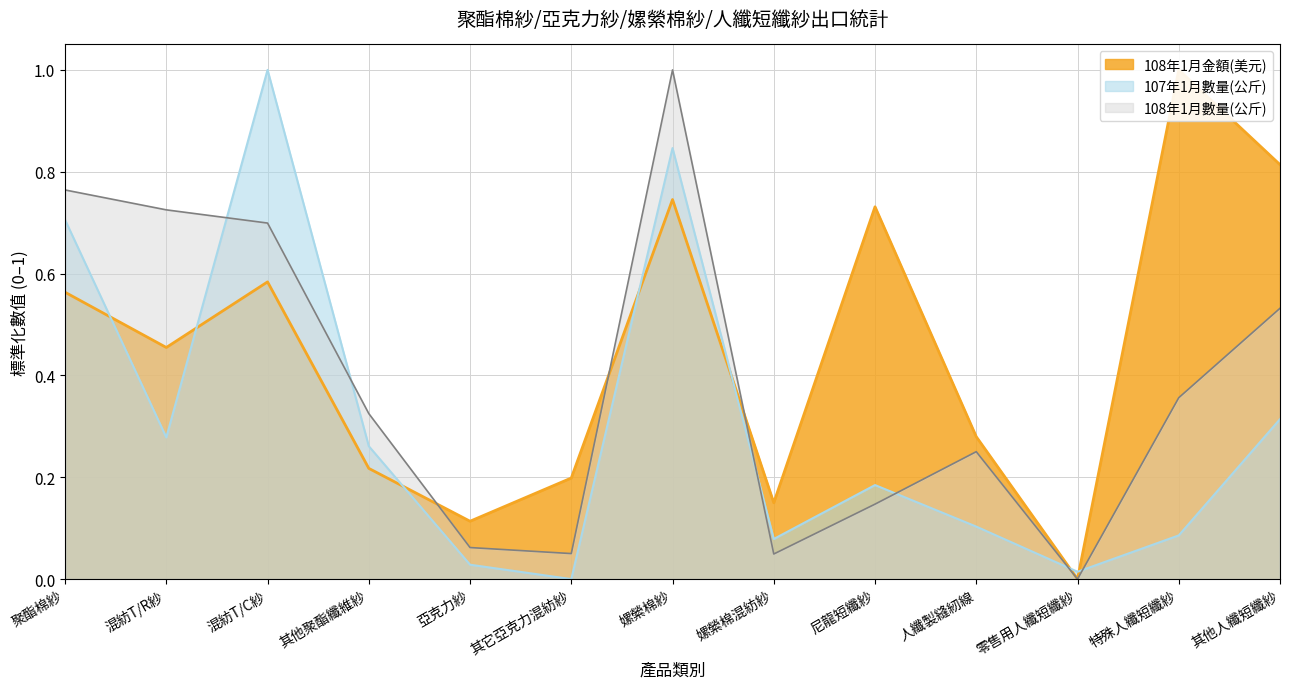

Is it true that 108年1月金額(美元) equals 0.2 at 其他聚酯纖維紗?

True